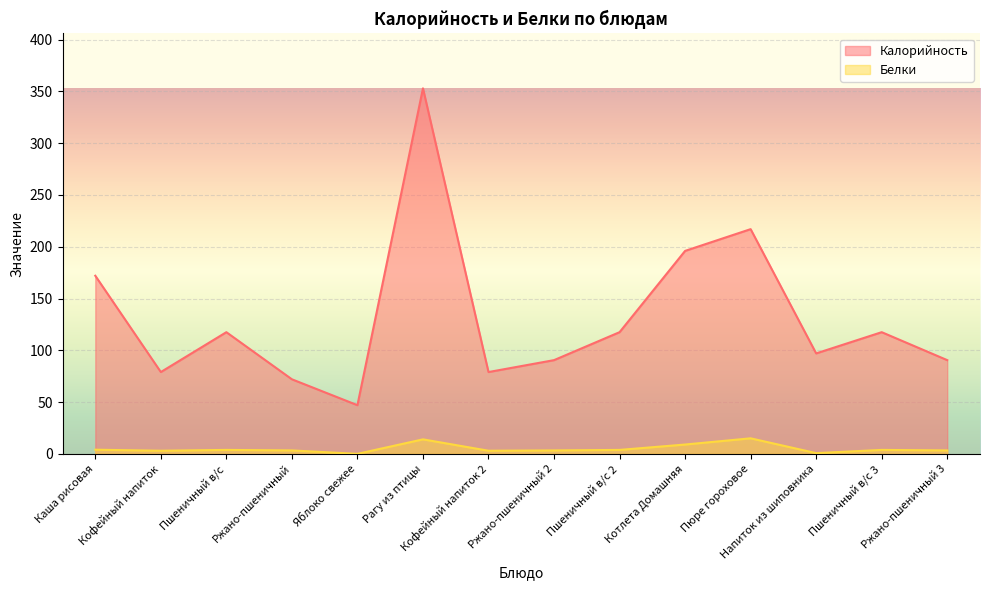

What are all the series names shown in the legend?

Калорийность, Белки